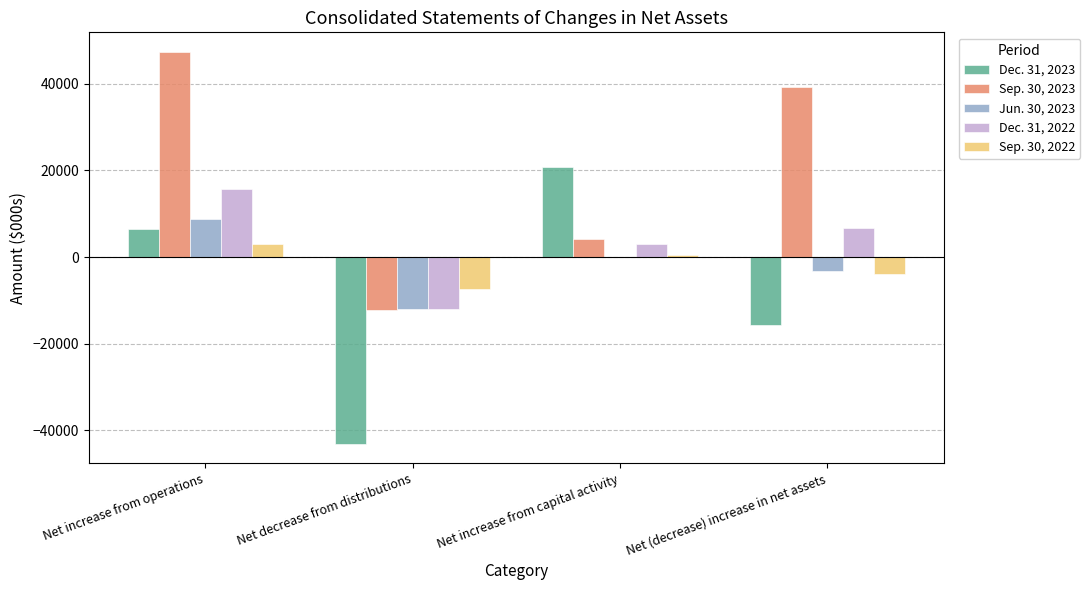

True or false: Jun. 30, 2023 has a value of 6537 at Net increase from capital activity.

False